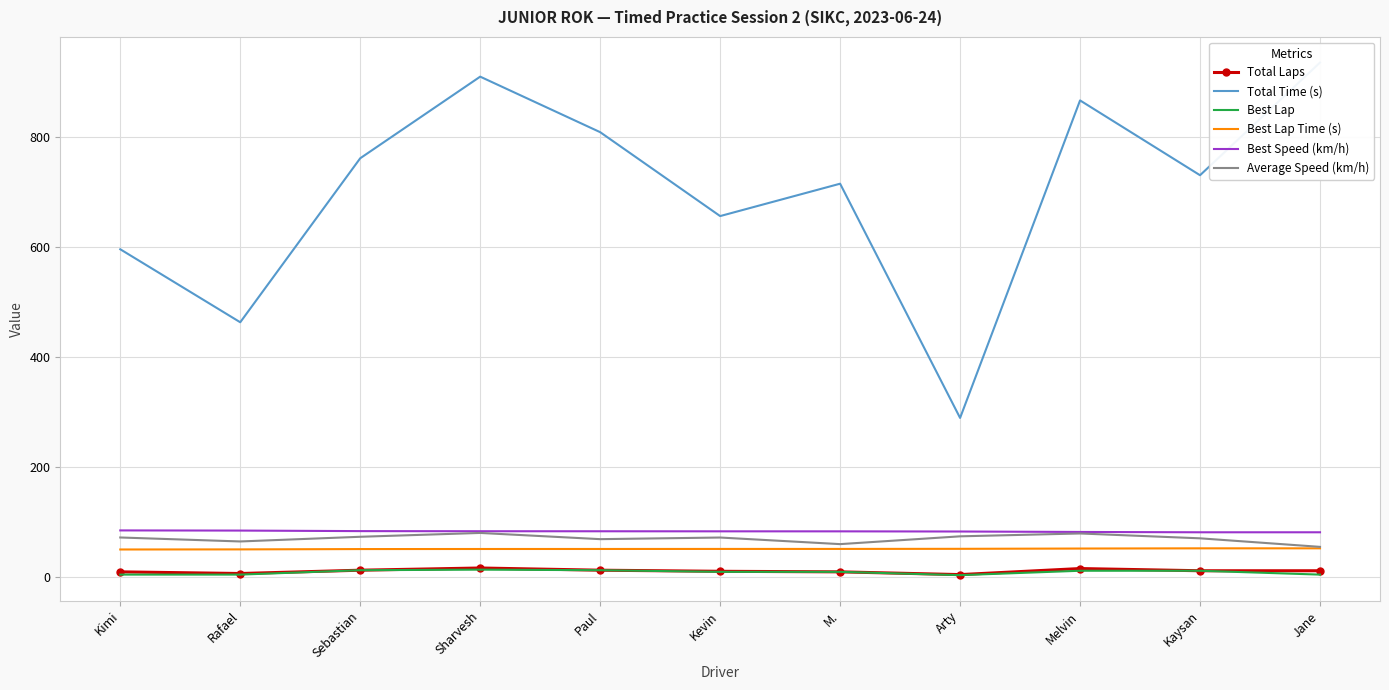

True or false: Best Speed (km/h) has a value of 83.6 at Kevin.

True